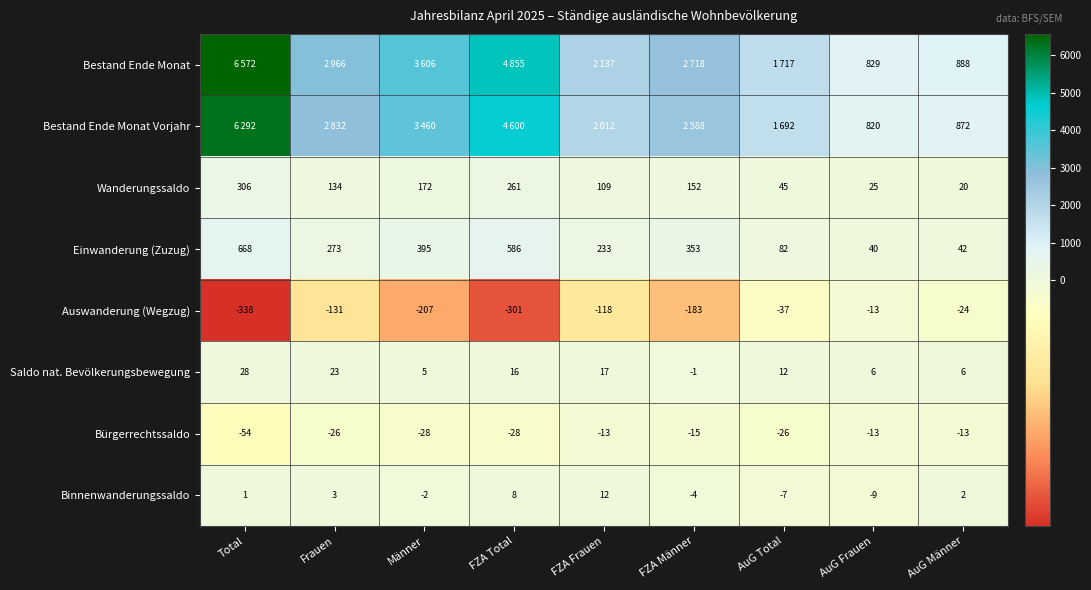

The value of Saldo nat. Bevölkerungsbewegung at FZA Total is 16. True or false?

True